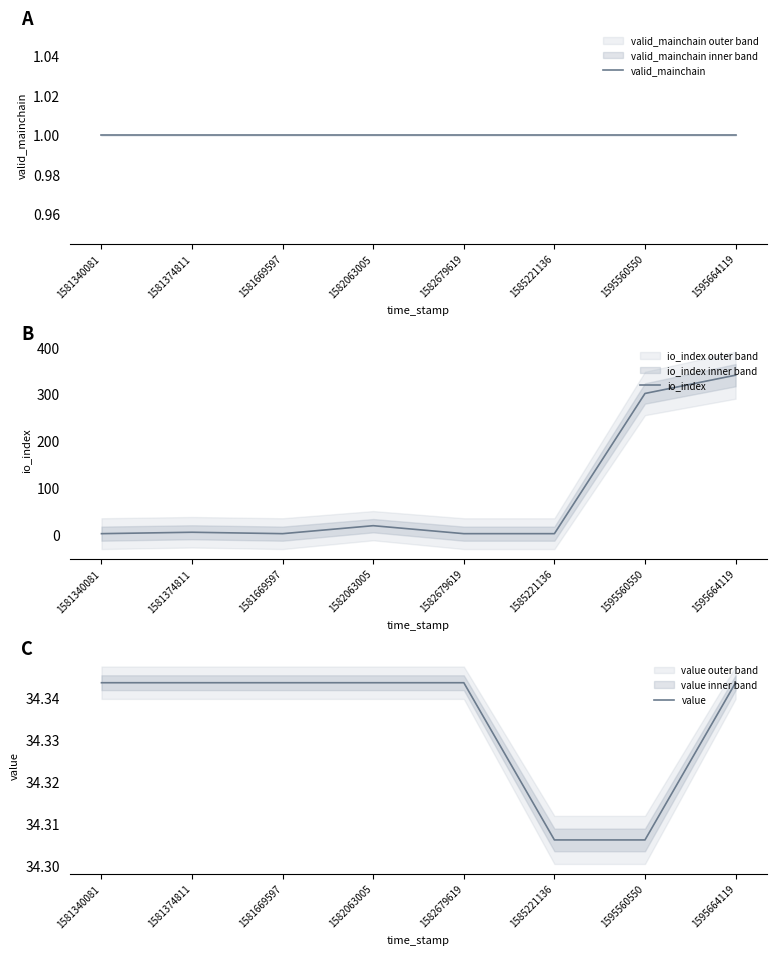

What is the sum of the io_index values at 1585221136 and 1582063005?

23